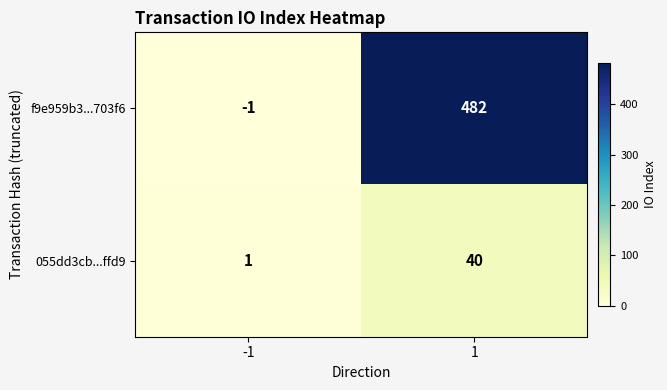

Which series has the largest range (max minus min)?

f9e959b3...703f6